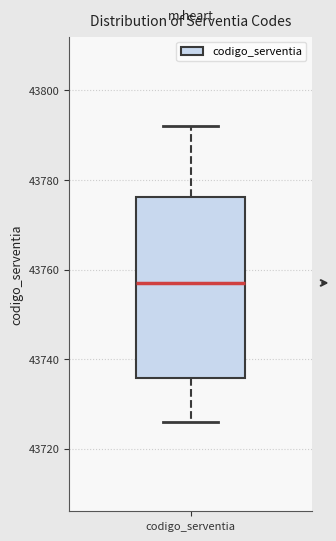

Where is the lower edge of the box for codigo_serventia on the y-axis? The values are not printed on the chart, so give them approximately, as read against the axis.

43736